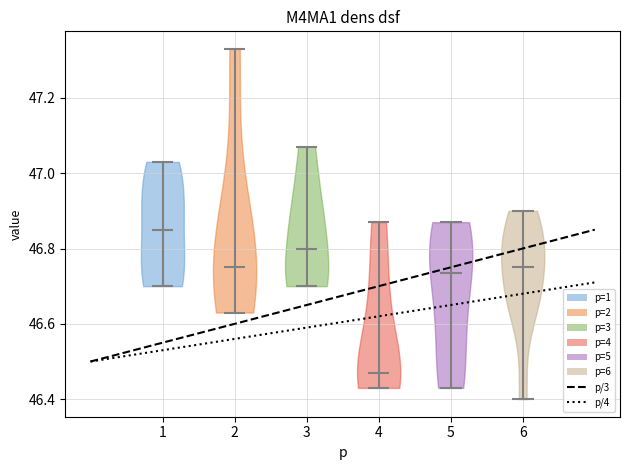

Which violin has the highest median line?

1